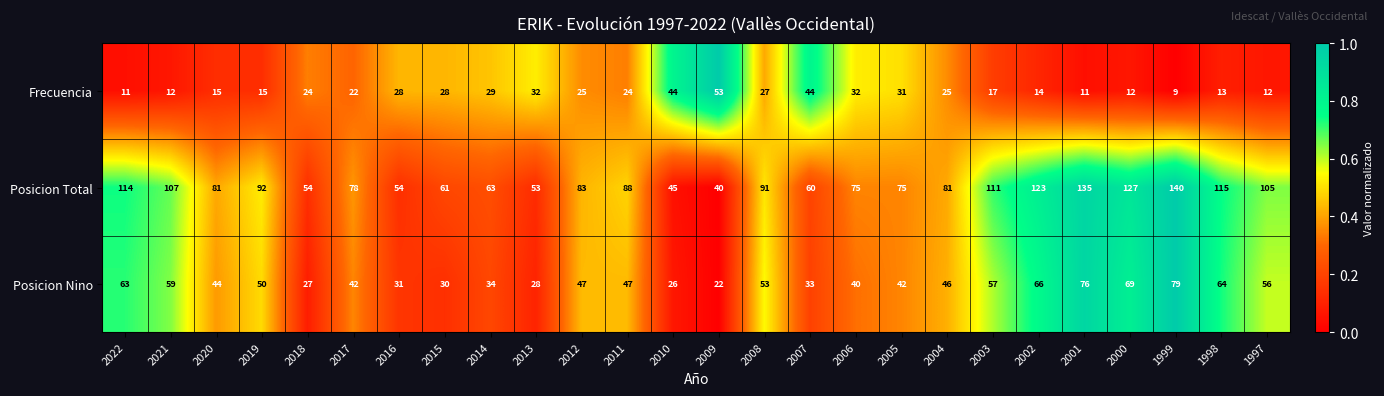

Which series has the largest total across all categories?

Posicion Total